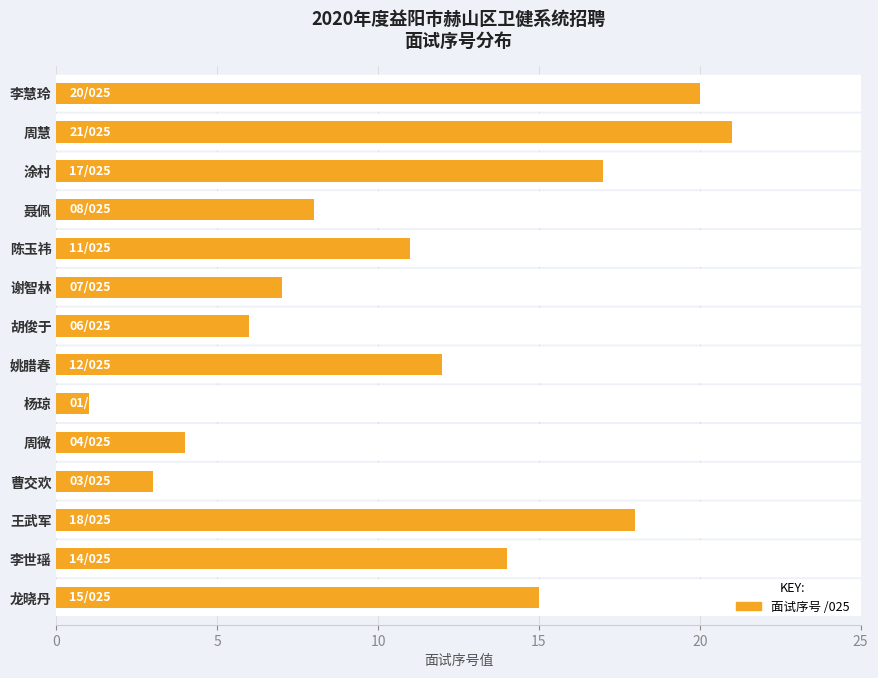

Reading top to bottom, transcribe all the data shown in this chart.

李慧玲=20	周慧=21	涂村=17	聂佩=8	陈玉祎=11	谢智林=7	胡俊于=6	姚腊春=12	杨琼=1	周微=4	曹交欢=3	王武军=18	李世瑶=14	龙晓丹=15